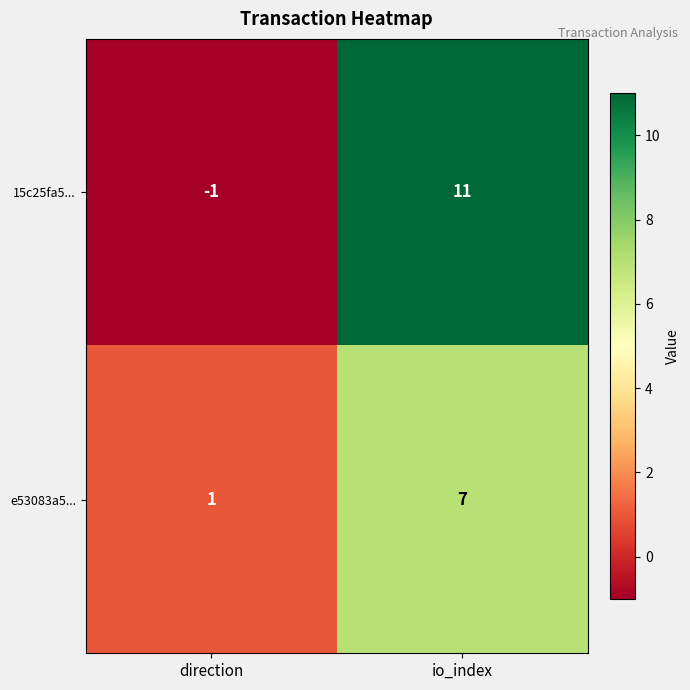

Which series has the largest range (max minus min)?

15c25fa5...